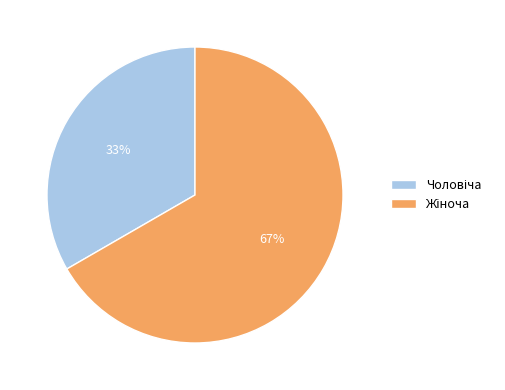

Is there any slice that represents more than half of the pie?

Yes